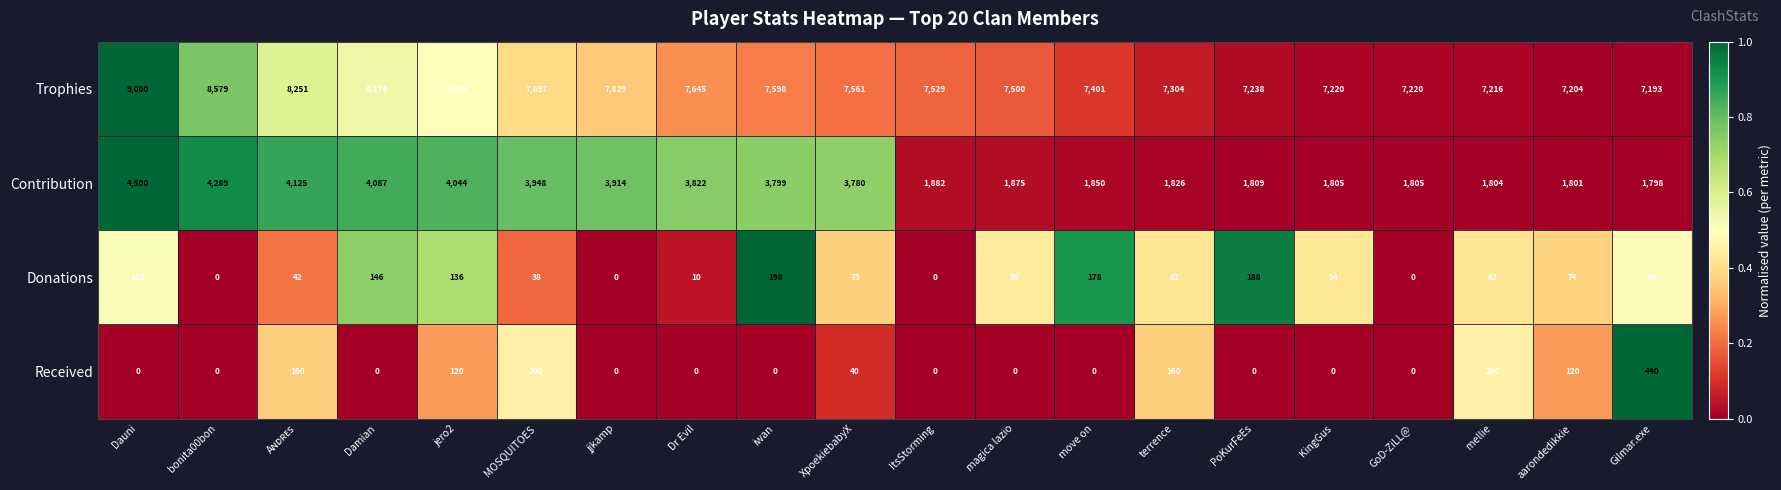

True or false: Contribution has a value of 1110 at bonita00bon.

False